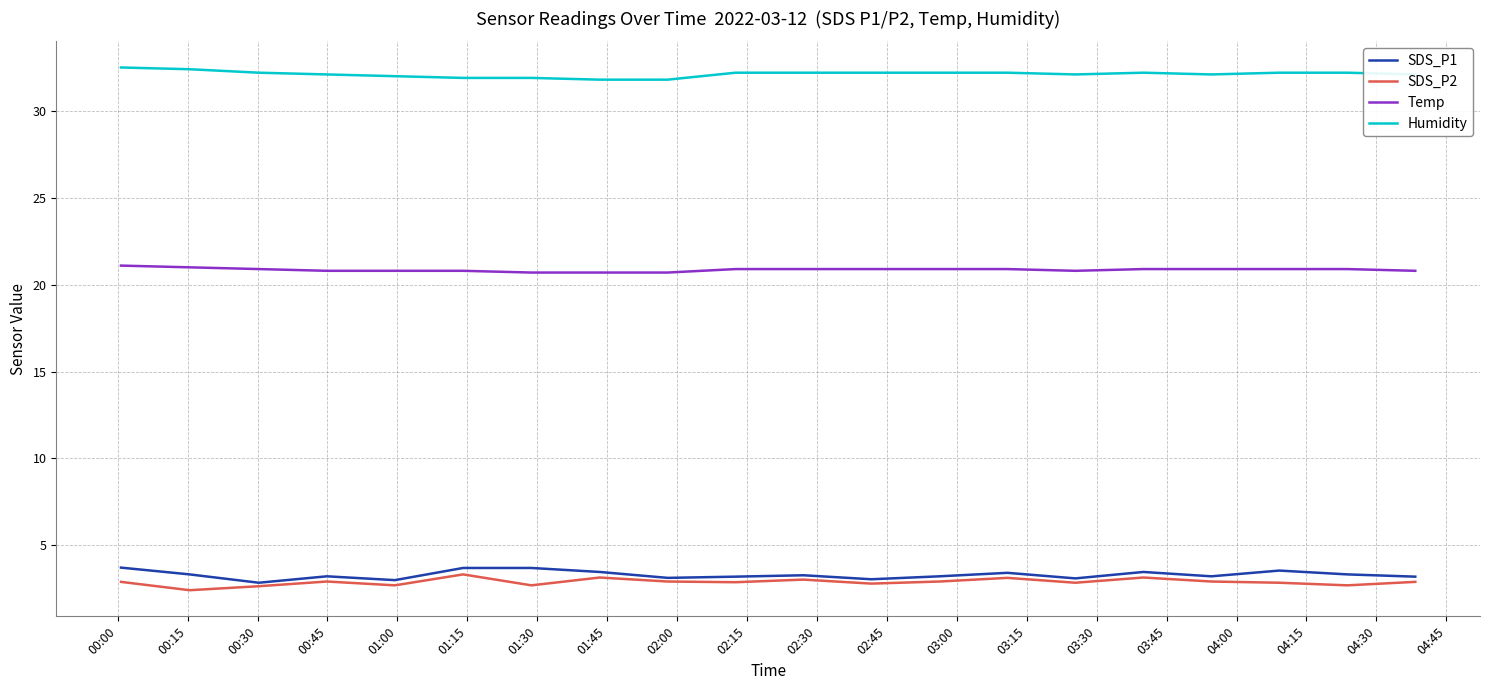

In SDS_P2, how many points are higher than both neighbors (excluding endpoints)?

6